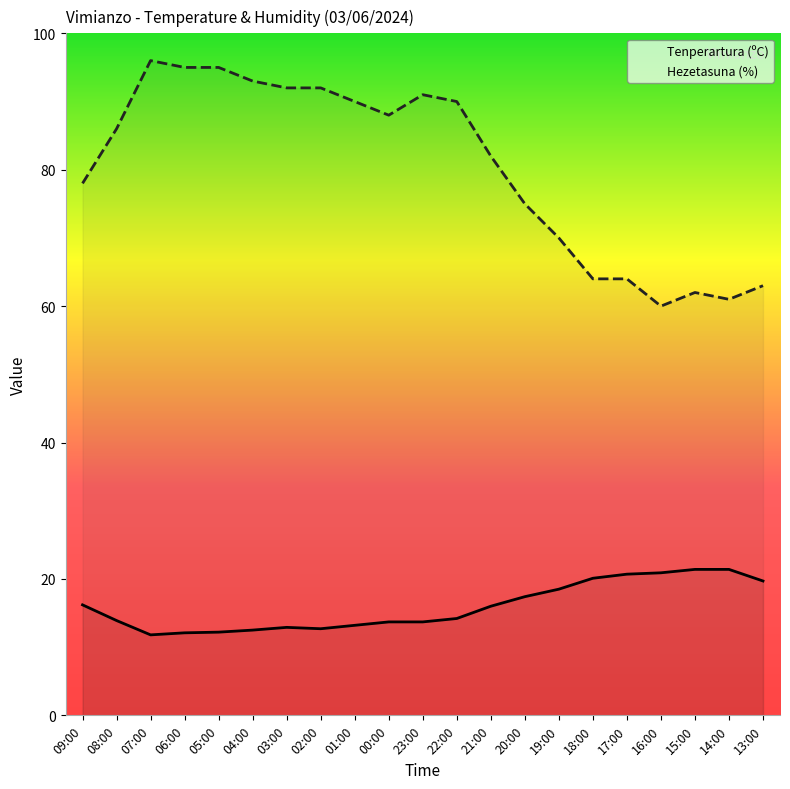

What is the highest value of the Hezetasuna (%) series?

96.0